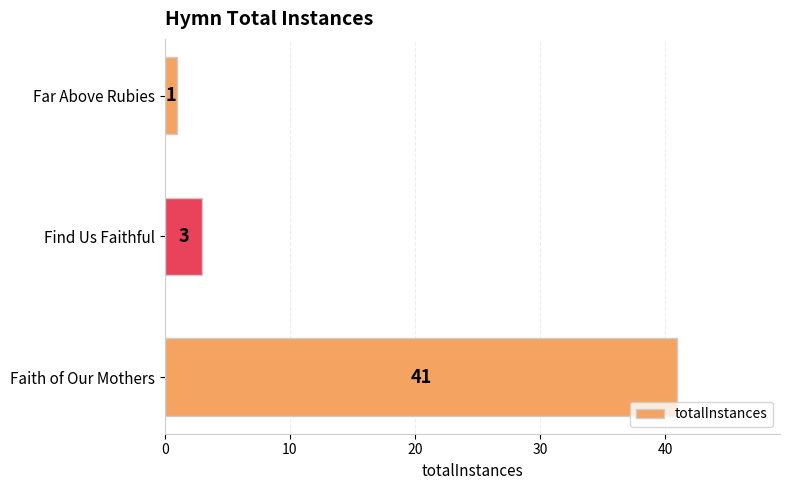

List the labels in order of value, smallest first.

Far Above Rubies, Find Us Faithful, Faith of Our Mothers